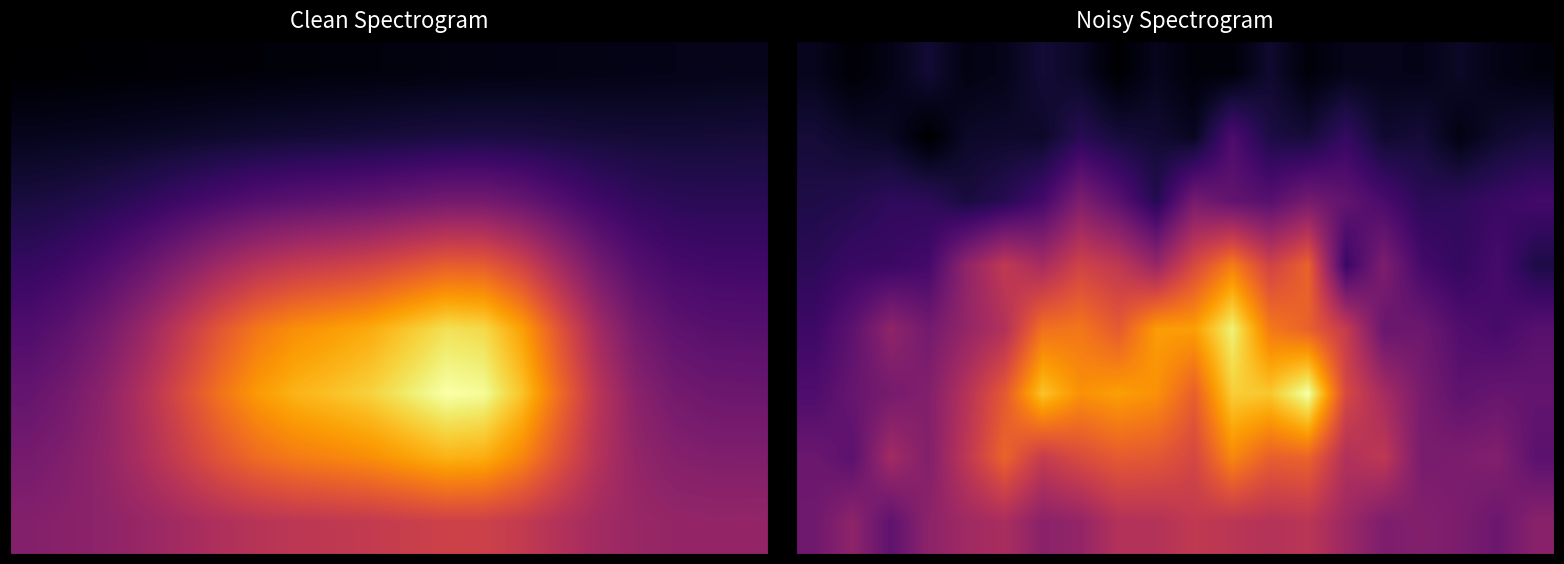

What is the difference between the highest and lowest values at 2?

0.4